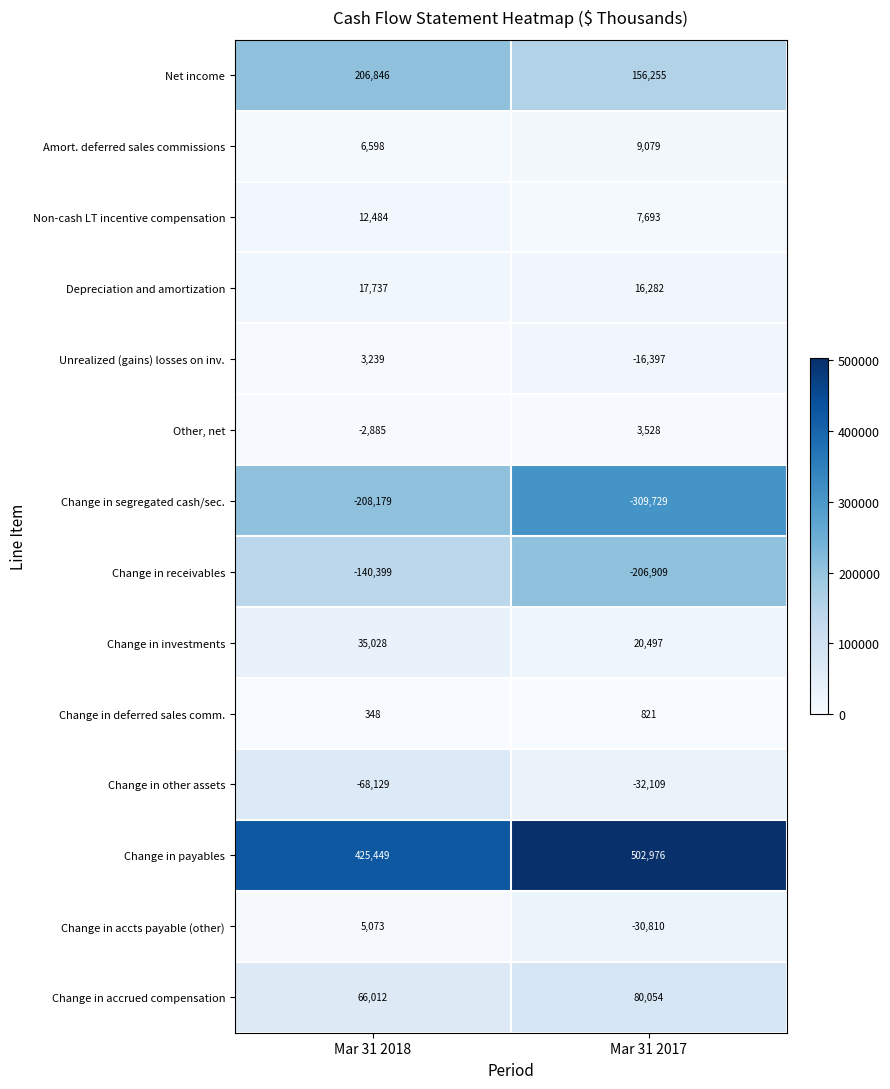

At which category does the chart reach its minimum across all series?

Mar 31 2017